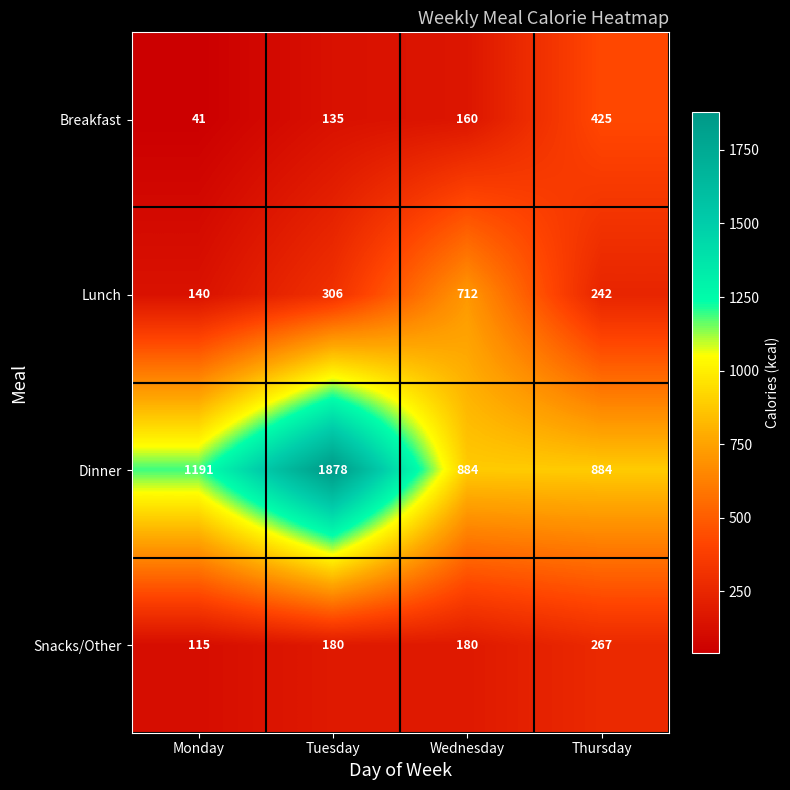

What is the sum of all Breakfast values?

761